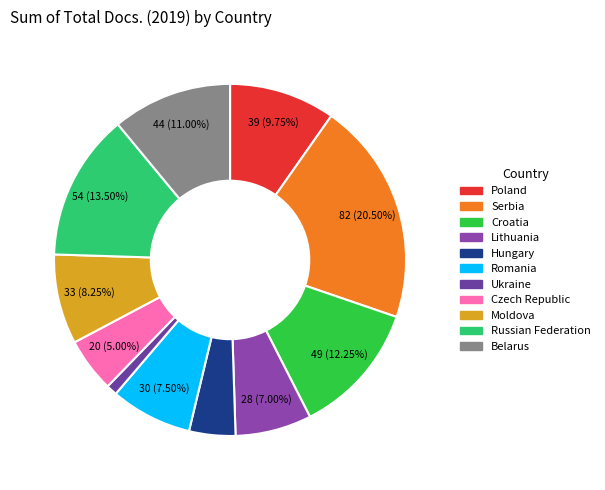

How many segments does this pie chart have?

11